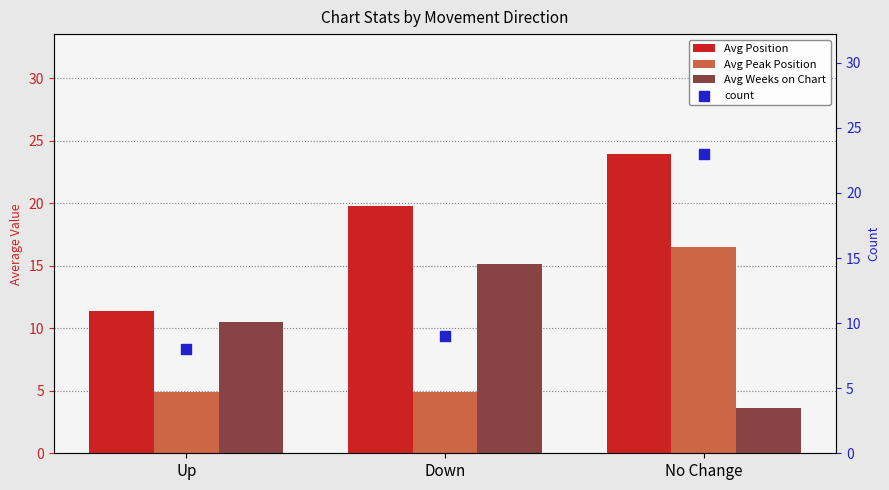

Which series reaches the minimum Y coordinate?

Avg Weeks on Chart